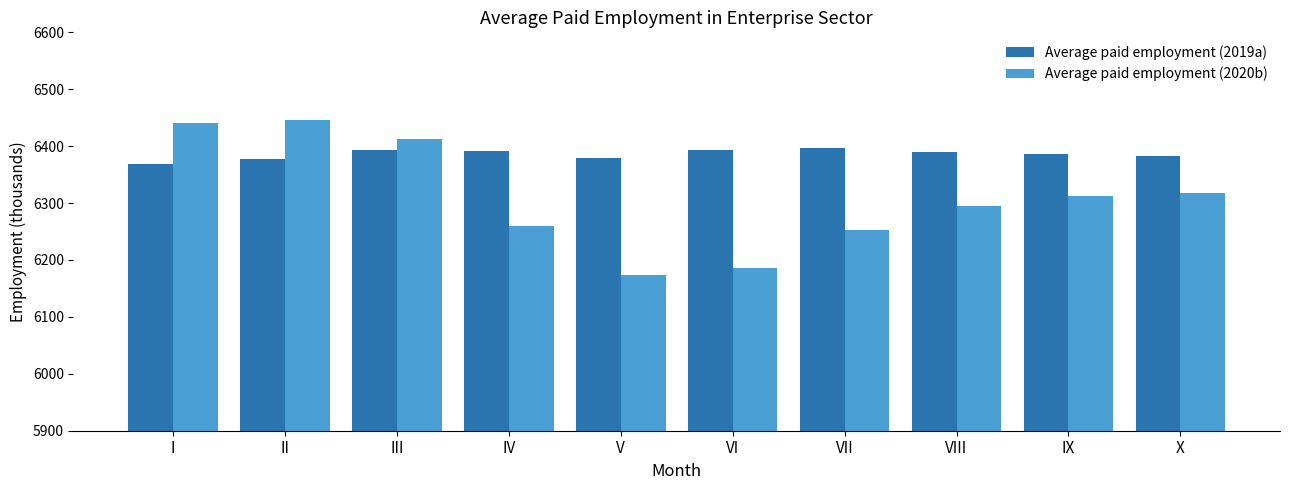

The value of Average paid employment (2020b) at VII is 10796. True or false?

False